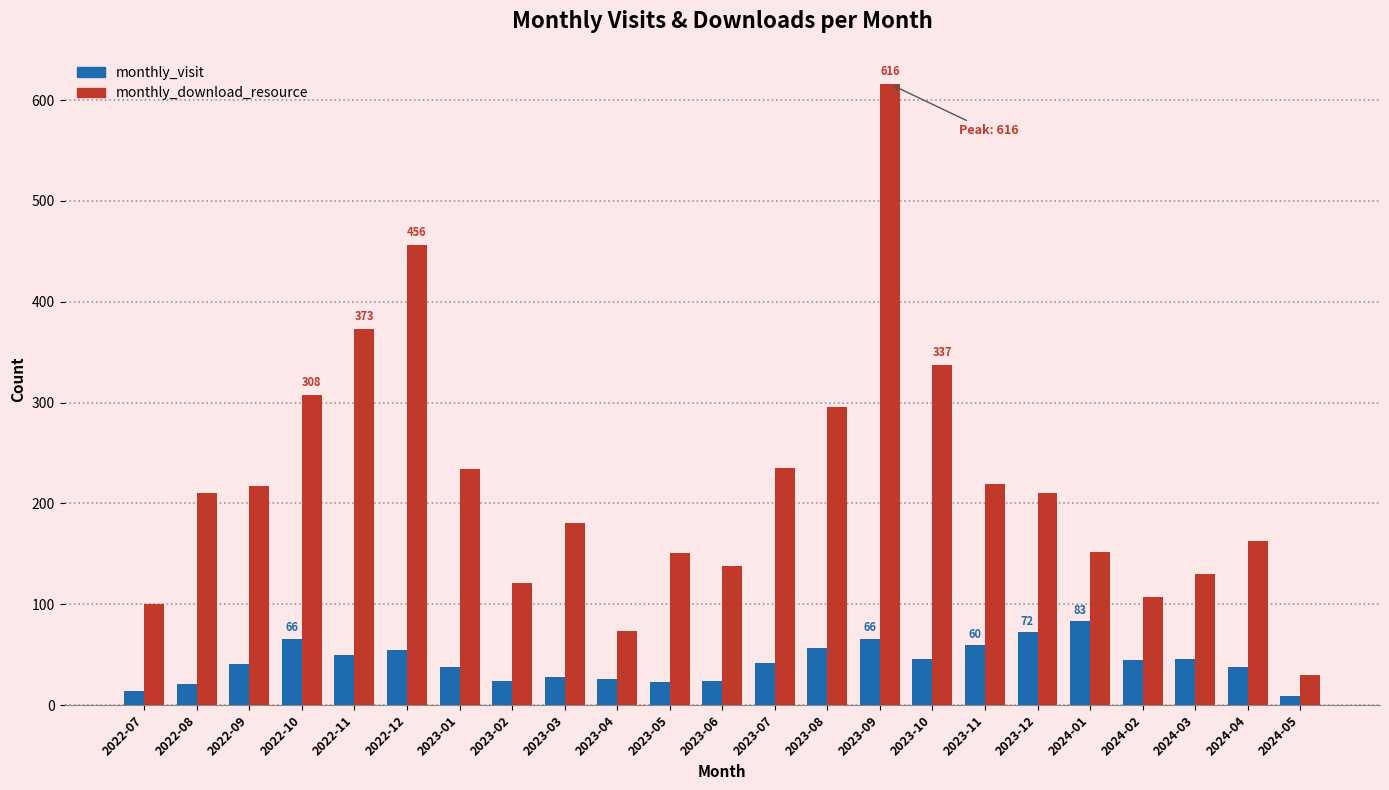

Rank the series by their average value, from lowest to highest.

monthly_visit, monthly_download_resource